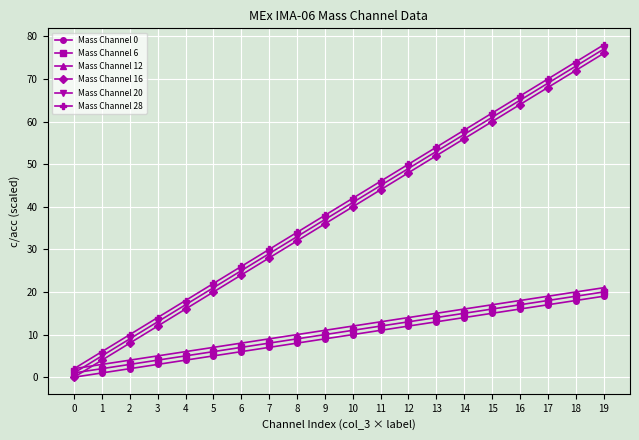

Is it true that Mass Channel 12 equals 11 at 9?

True